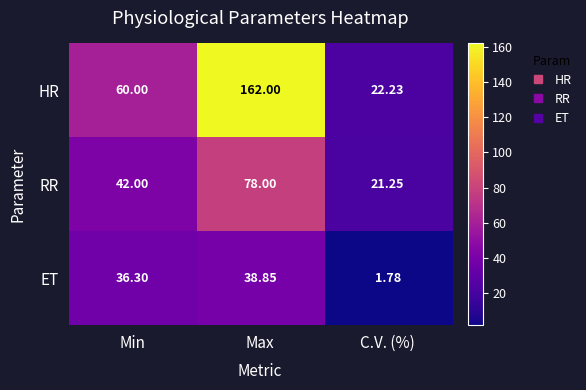

Which category has the lowest value in the HR series?

C.V. (%)